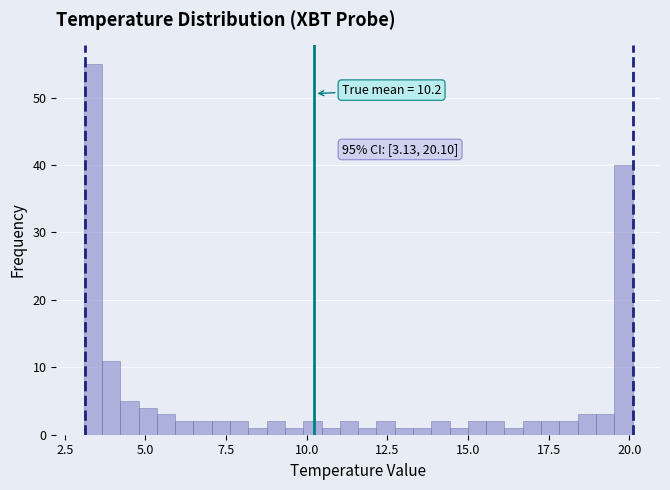

Around what value on the x-axis is the tallest bar? Give the approximate position of its centre, as read against the axis.

3.5